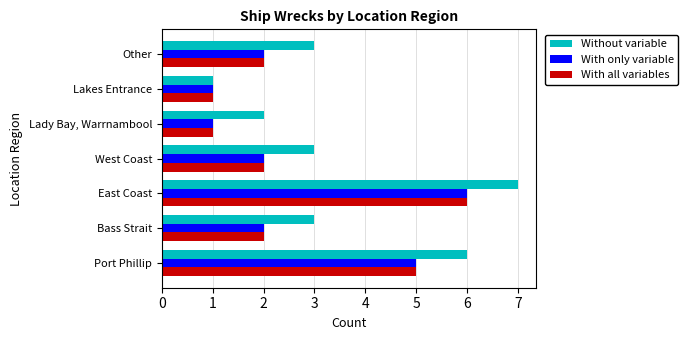

What is the average value of the Without variable series?

4